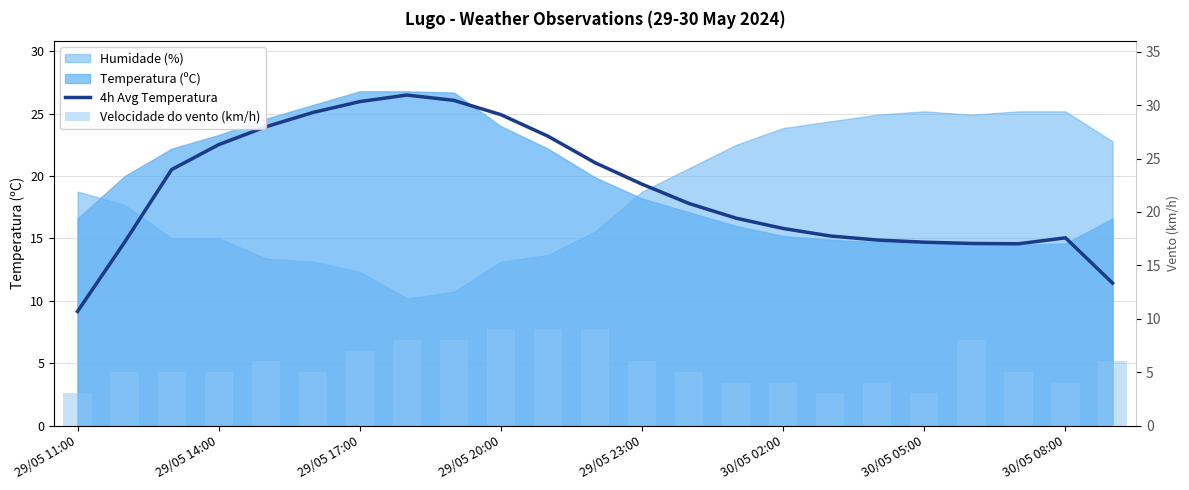

The 4h Avg Temperatura series shows 17.8 at 13. True or false?

True